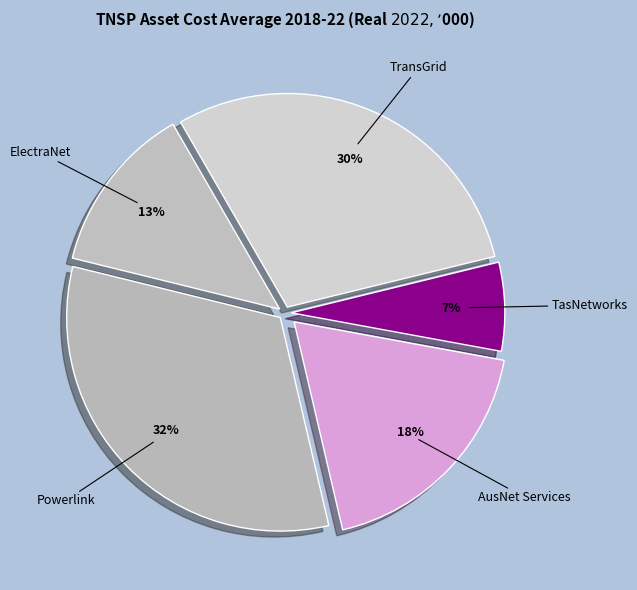

Do TransGrid and ElectraNet together represent more than half of the pie?

No